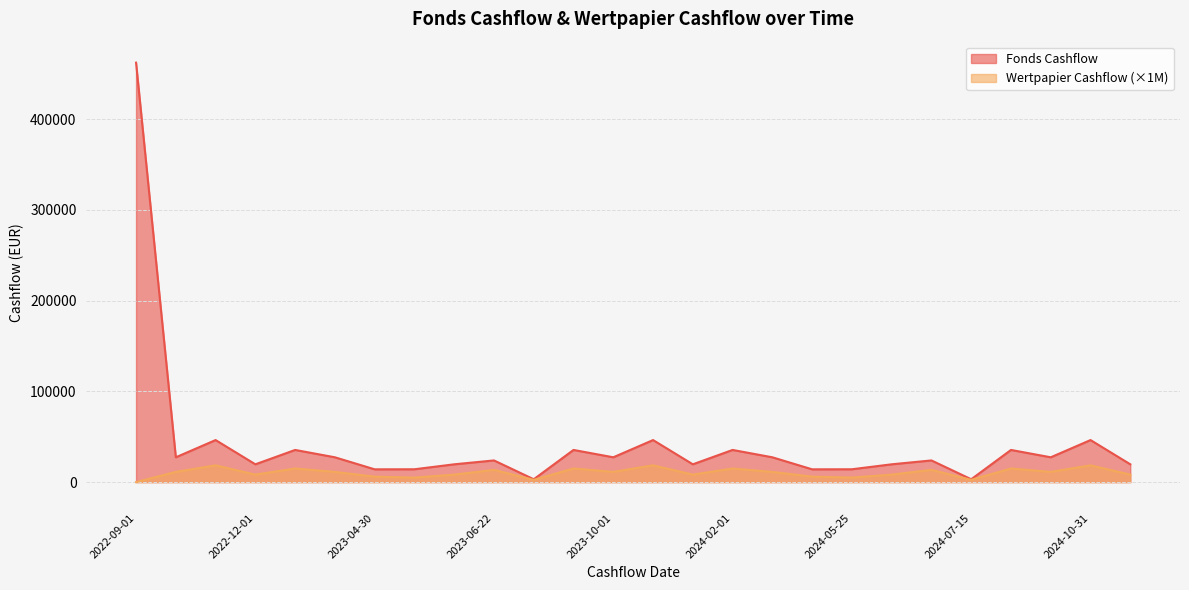

At 2024-10-01, list the series in order from largest to smallest.

Fonds Cashflow, Wertpapier Cashflow